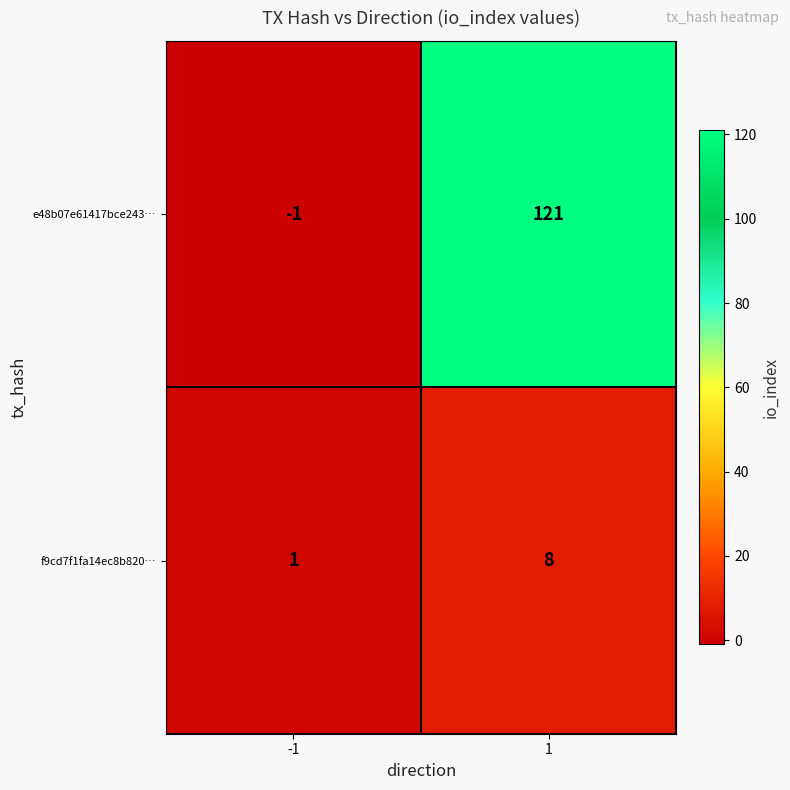

Which series has the widest spread of values?

e48b07e61417bce243…